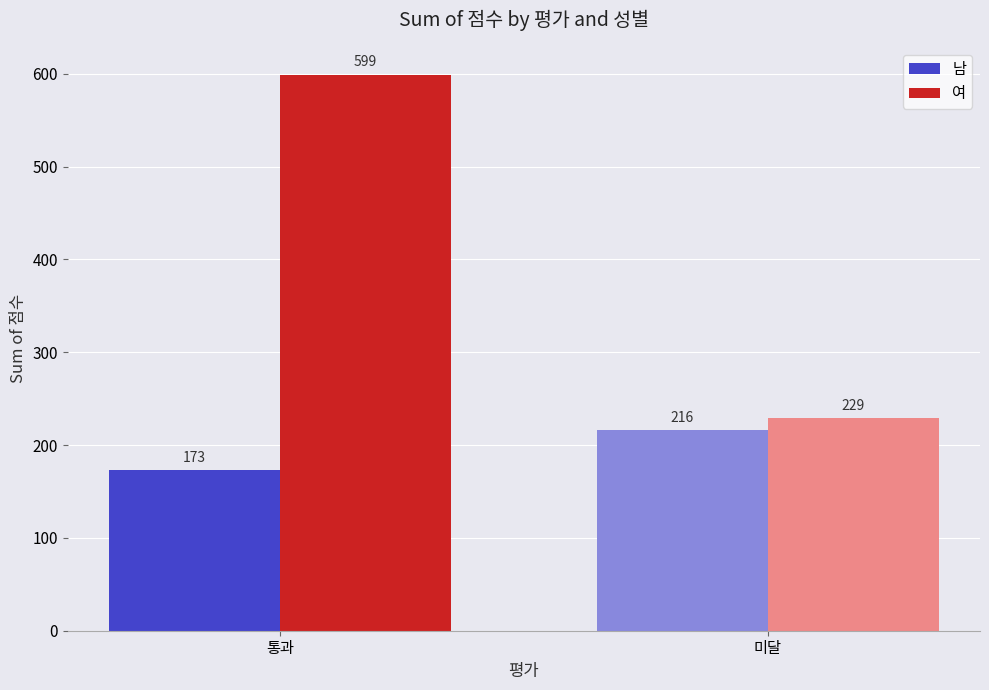

What is the difference between the highest and lowest values at 미달?

13